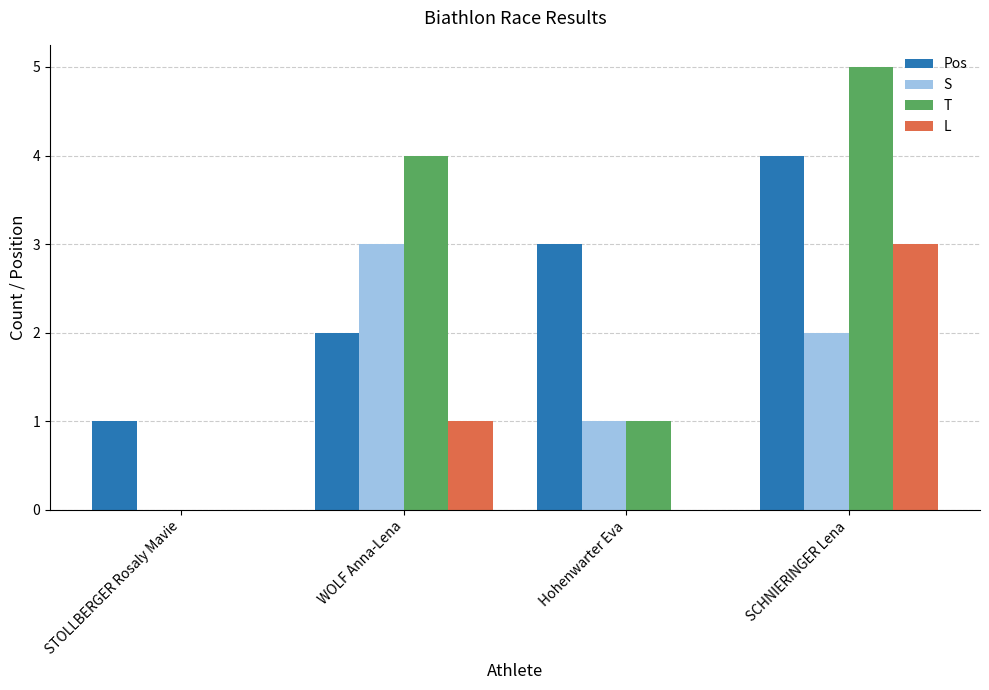

Which category has the highest value across all series?

SCHNIERINGER Lena